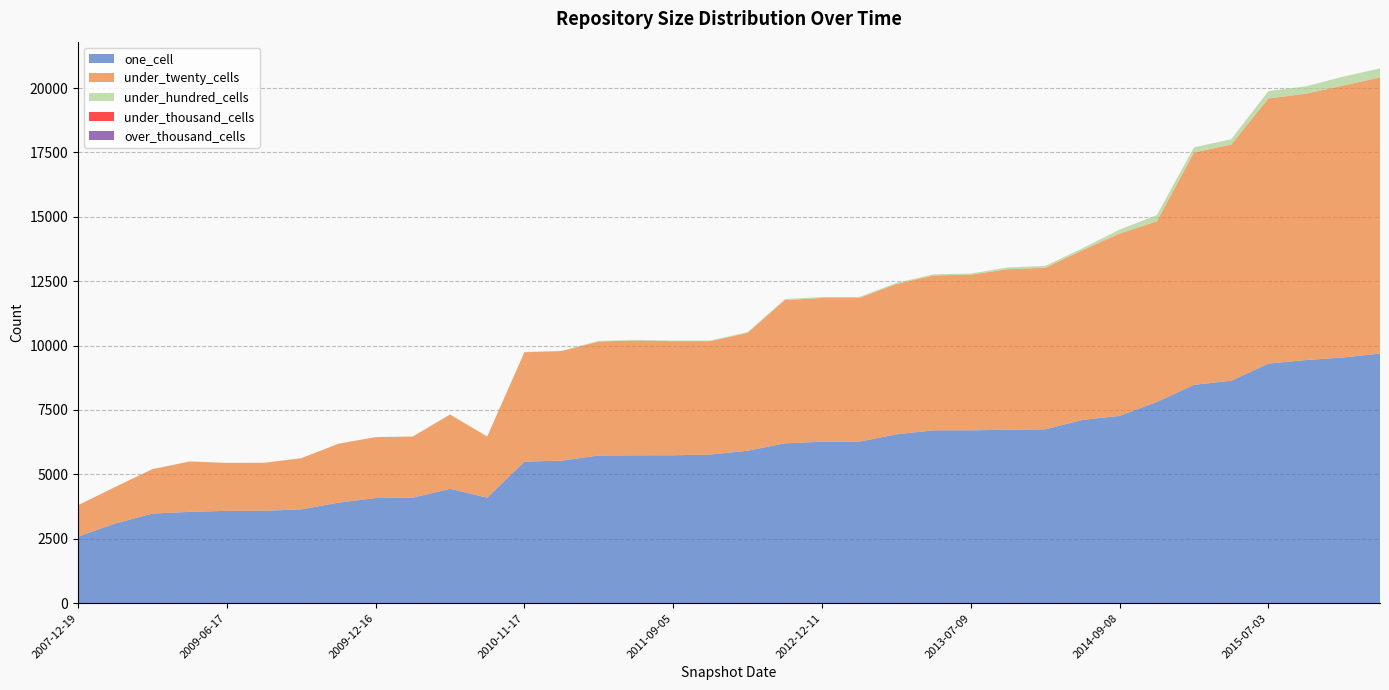

Reading left to right, what are all the values shown in this chart?

one_cell: 2007-12-19=2586	2008-04-01=3095	2008-12-17=3479	2008-06-27=3544	2009-06-17=3586	2009-04-06=3588	2008-10-10=3640	2009-09-25=3903	2009-12-16=4082	2010-04-01=4097	2010-07-26=4439	2010-04-01=4097	2010-11-17=5495	2011-02-21=5534	2011-06-10=5733	2012-01-18=5740	2011-09-05=5742	2012-03-26=5772	2012-07-13=5918	2012-10-31=6206	2012-12-11=6270	2012-12-11=6270	2013-02-20=6557	2013-05-21=6711	2013-07-09=6712	2013-09-10=6732	2013-12-20=6751	2014-03-28=7114	2014-09-08=7272	2016-01-04=7812	2015-01-19=8477	2015-04-09=8635	2015-07-03=9302	2015-10-01=9438	2016-04-05=9537	2016-07-04=9691
under_twenty_cells: 2007-12-19=1217	2008-04-01=1418	2008-12-17=1724	2008-06-27=1957	2009-06-17=1861	2009-04-06=1862	2008-10-10=1987	2009-09-25=2287	2009-12-16=2364	2010-04-01=2373	2010-07-26=2884	2010-04-01=2373	2010-11-17=4247	2011-02-21=4254	2011-06-10=4427	2012-01-18=4459	2011-09-05=4431	2012-03-26=4402	2012-07-13=4579	2012-10-31=5559	2012-12-11=5578	2012-12-11=5578	2013-02-20=5838	2013-05-21=6013	2013-07-09=6042	2013-09-10=6236	2013-12-20=6270	2014-03-28=6589	2014-09-08=7077	2016-01-04=7011	2015-01-19=9021	2015-04-09=9172	2015-07-03=10294	2015-10-01=10341	2016-04-05=10558	2016-07-04=10720
under_hundred_cells: 2007-12-19=0	2008-04-01=0	2008-12-17=2	2008-06-27=2	2009-06-17=2	2009-04-06=2	2008-10-10=2	2009-09-25=2	2009-12-16=2	2010-04-01=2	2010-07-26=8	2010-04-01=2	2010-11-17=13	2011-02-21=13	2011-06-10=22	2012-01-18=24	2011-09-05=22	2012-03-26=24	2012-07-13=26	2012-10-31=41	2012-12-11=41	2012-12-11=41	2013-02-20=41	2013-05-21=44	2013-07-09=44	2013-09-10=68	2013-12-20=71	2014-03-28=75	2014-09-08=156	2016-01-04=240	2015-01-19=201	2015-04-09=204	2015-07-03=286	2015-10-01=285	2016-04-05=341	2016-07-04=350
under_thousand_cells: 2007-12-19=0	2008-04-01=0	2008-12-17=0	2008-06-27=0	2009-06-17=0	2009-04-06=0	2008-10-10=0	2009-09-25=0	2009-12-16=0	2010-04-01=0	2010-07-26=0	2010-04-01=0	2010-11-17=0	2011-02-21=0	2011-06-10=0	2012-01-18=0	2011-09-05=0	2012-03-26=0	2012-07-13=0	2012-10-31=0	2012-12-11=0	2012-12-11=0	2013-02-20=0	2013-05-21=0	2013-07-09=0	2013-09-10=0	2013-12-20=0	2014-03-28=0	2014-09-08=0	2016-01-04=1	2015-01-19=0	2015-04-09=0	2015-07-03=0	2015-10-01=0	2016-04-05=1	2016-07-04=1
over_thousand_cells: 2007-12-19=0	2008-04-01=0	2008-12-17=0	2008-06-27=0	2009-06-17=0	2009-04-06=0	2008-10-10=0	2009-09-25=0	2009-12-16=0	2010-04-01=0	2010-07-26=0	2010-04-01=0	2010-11-17=0	2011-02-21=0	2011-06-10=0	2012-01-18=0	2011-09-05=0	2012-03-26=0	2012-07-13=0	2012-10-31=0	2012-12-11=0	2012-12-11=0	2013-02-20=0	2013-05-21=0	2013-07-09=0	2013-09-10=0	2013-12-20=0	2014-03-28=0	2014-09-08=0	2016-01-04=0	2015-01-19=0	2015-04-09=0	2015-07-03=0	2015-10-01=0	2016-04-05=0	2016-07-04=0